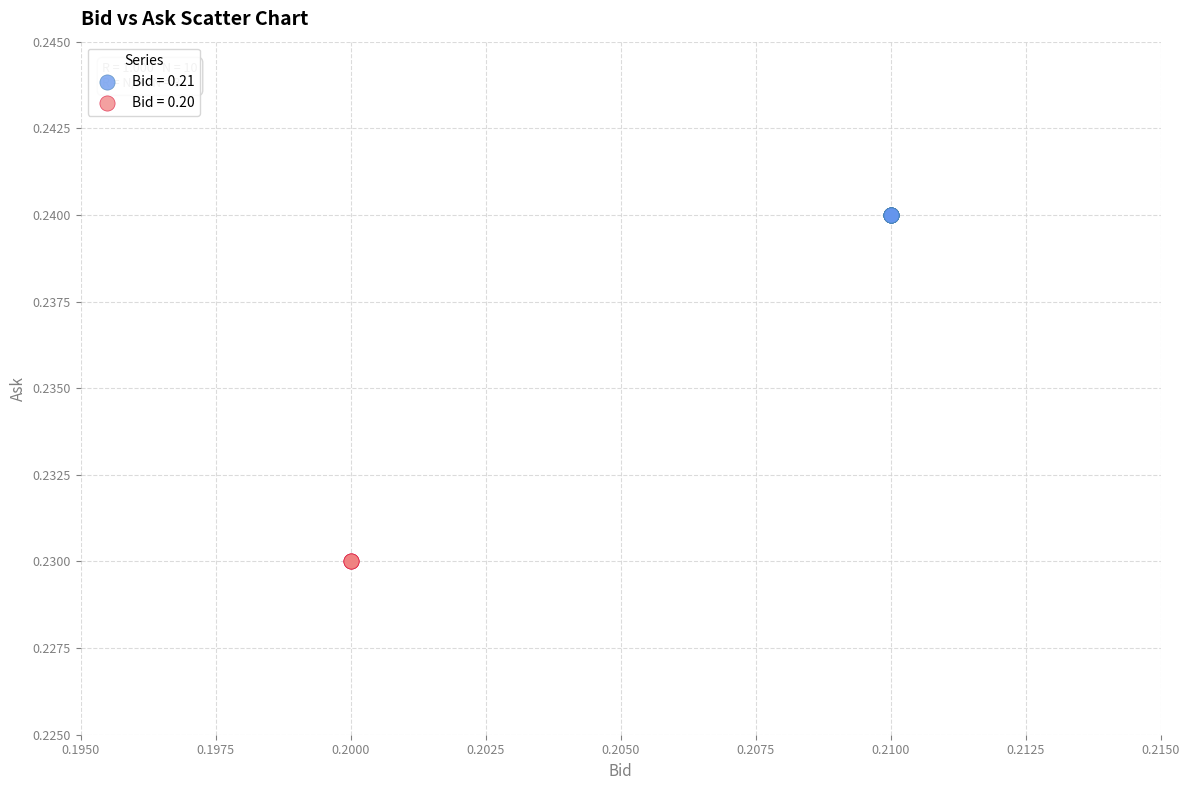

Which series contains the highest Y value?

Bid = 0.21